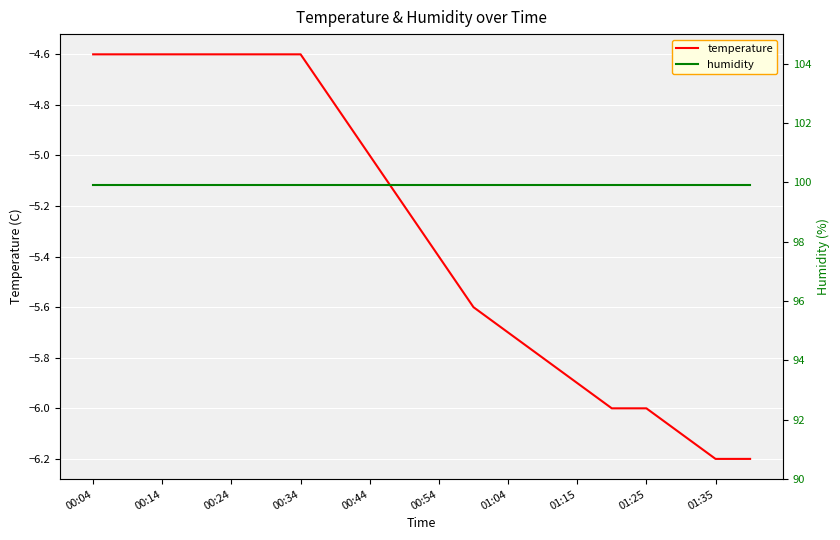

Reading left to right, list all the values displayed in this chart.

temperature: -4.6	-4.6	-4.6	-4.6	-4.6	-4.6	-4.6	-4.8	-5.0	-5.2	-5.4	-5.6	-5.7	-5.8	-5.9	-6.0	-6.0	-6.1	-6.2	-6.2
humidity: 99.9	99.9	99.9	99.9	99.9	99.9	99.9	99.9	99.9	99.9	99.9	99.9	99.9	99.9	99.9	99.9	99.9	99.9	99.9	99.9